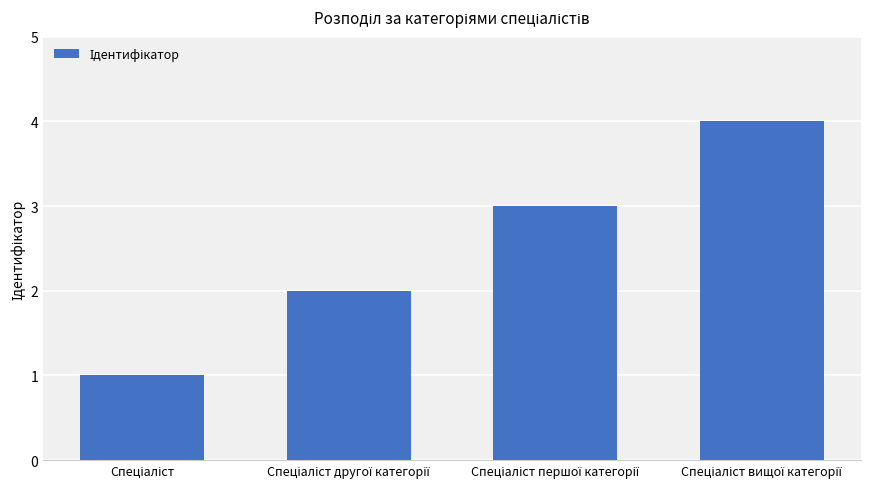

What is the value of the 2nd bar from the left?

2